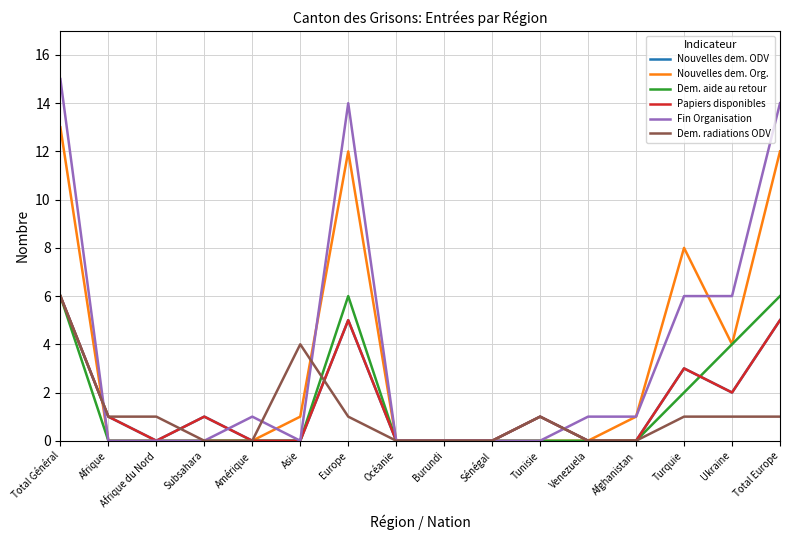

Does the chart display data point markers on the line(s)?

No